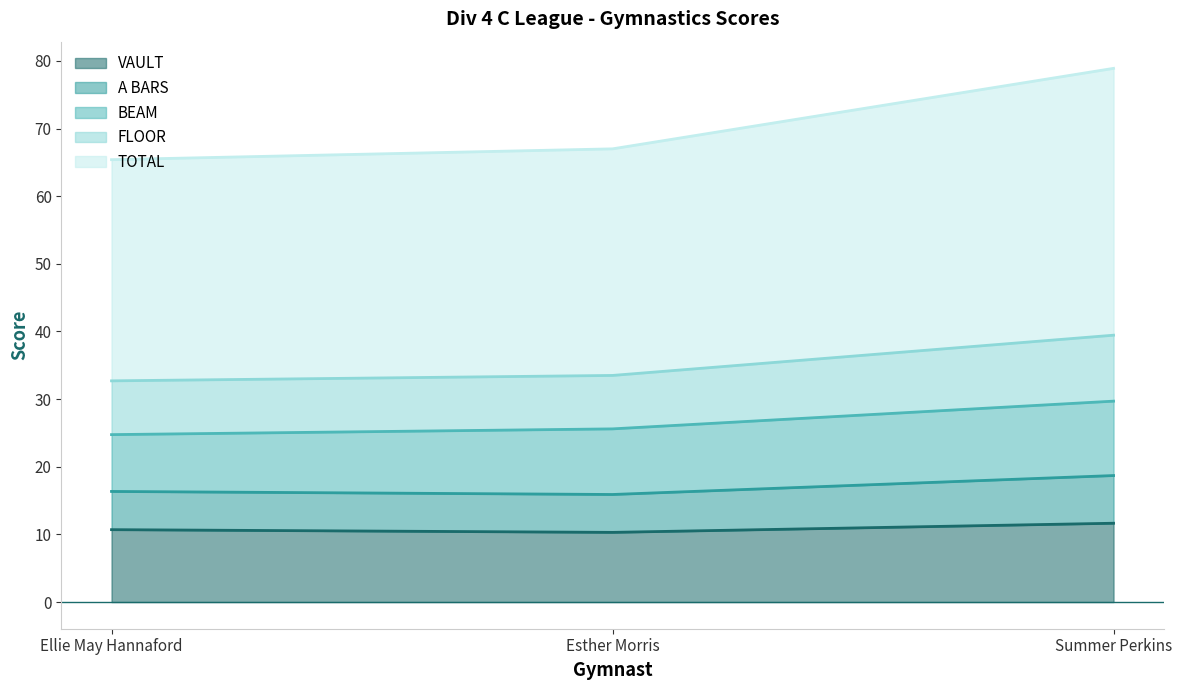

Count the number of categories in the chart.

3